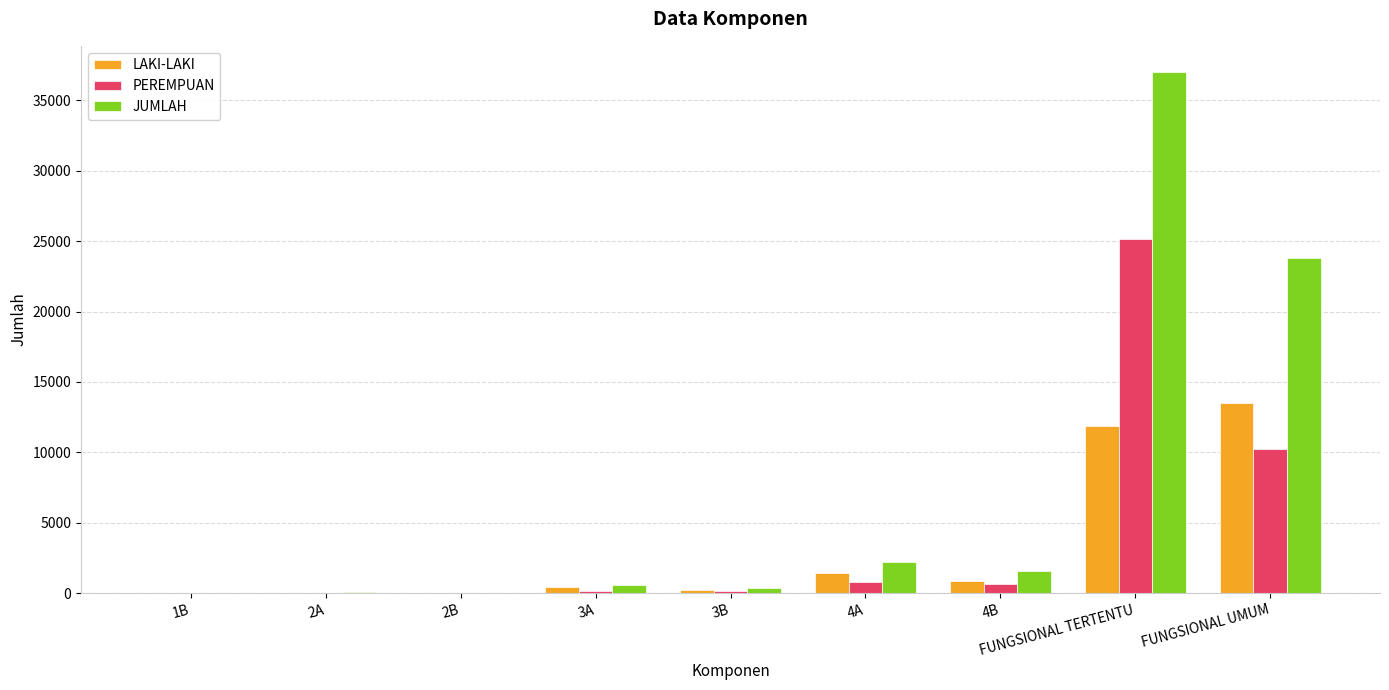

What is the spread (max minus min) of values at 3A?

441